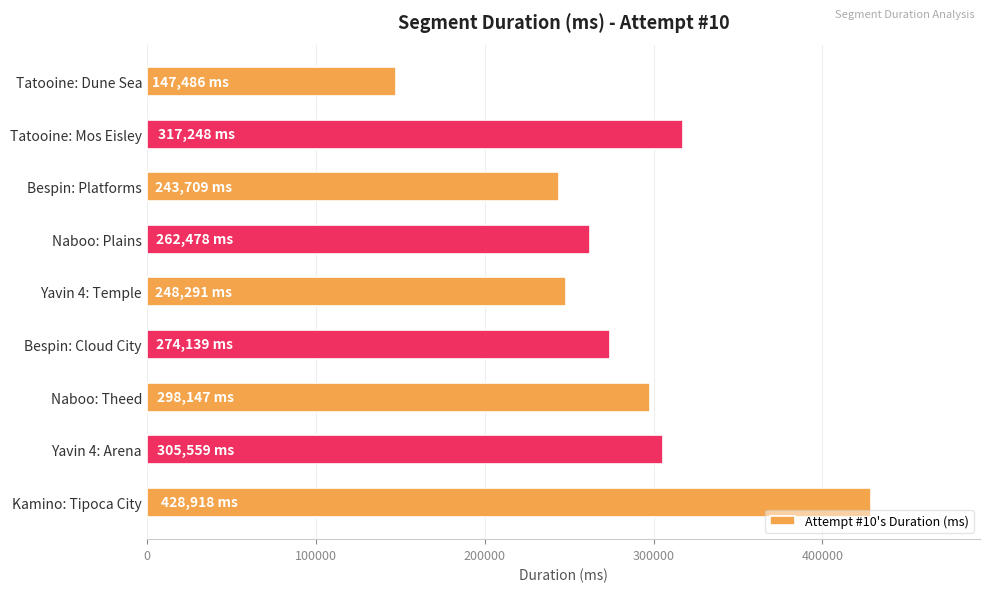

List the labels in order of value, largest first.

Kamino: Tipoca City, Tatooine: Mos Eisley, Yavin 4: Arena, Naboo: Theed, Bespin: Cloud City, Naboo: Plains, Yavin 4: Temple, Bespin: Platforms, Tatooine: Dune Sea